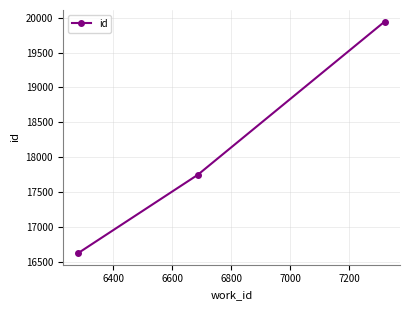

What is the value of the 1st point from the left?

16620